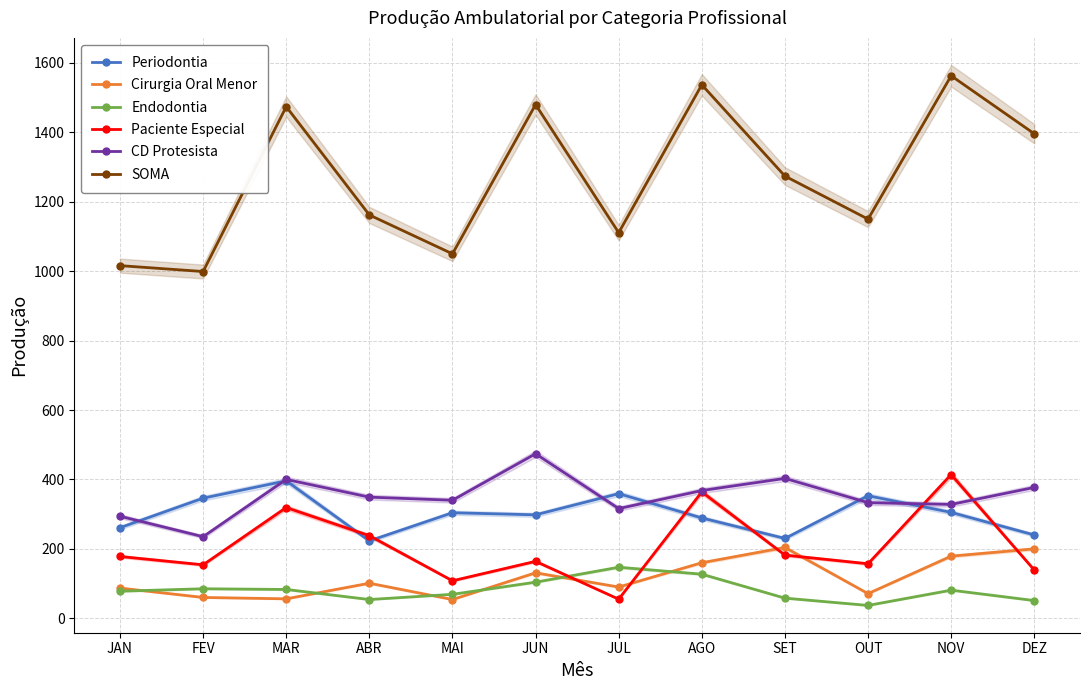

True or false: Periodontia has a value of 298 at JUN.

True